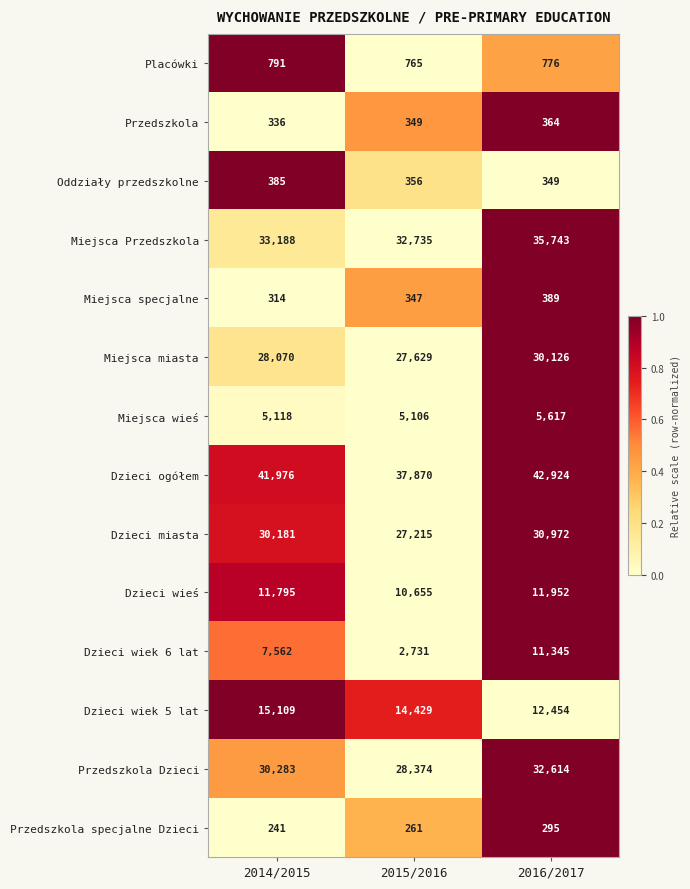

Rank the series by their maximum value, from lowest to highest.

Przedszkola specjalne Dzieci, Przedszkola, Oddziały przedszkolne, Miejsca specjalne, Placówki, Miejsca wieś, Dzieci wiek 6 lat, Dzieci wieś, Dzieci wiek 5 lat, Miejsca miasta, Dzieci miasta, Przedszkola Dzieci, Miejsca Przedszkola, Dzieci ogółem